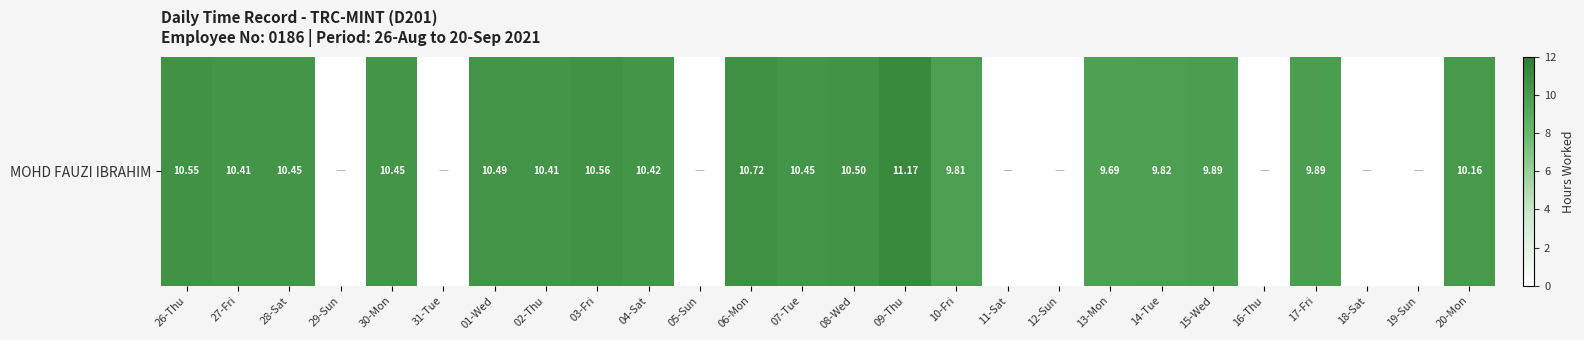

Where does the data first go above 10?

26-Thu